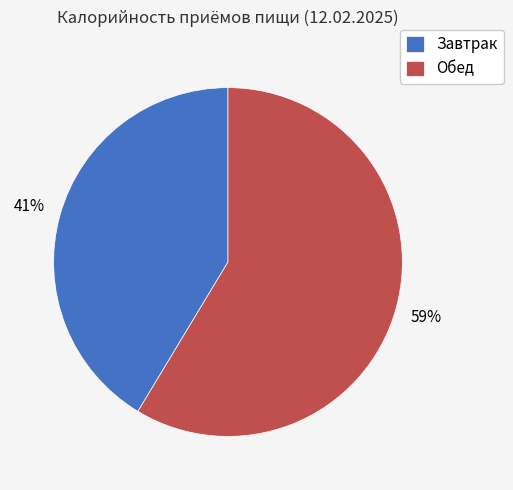

To the nearest percent, what portion does Обед represent?

59%